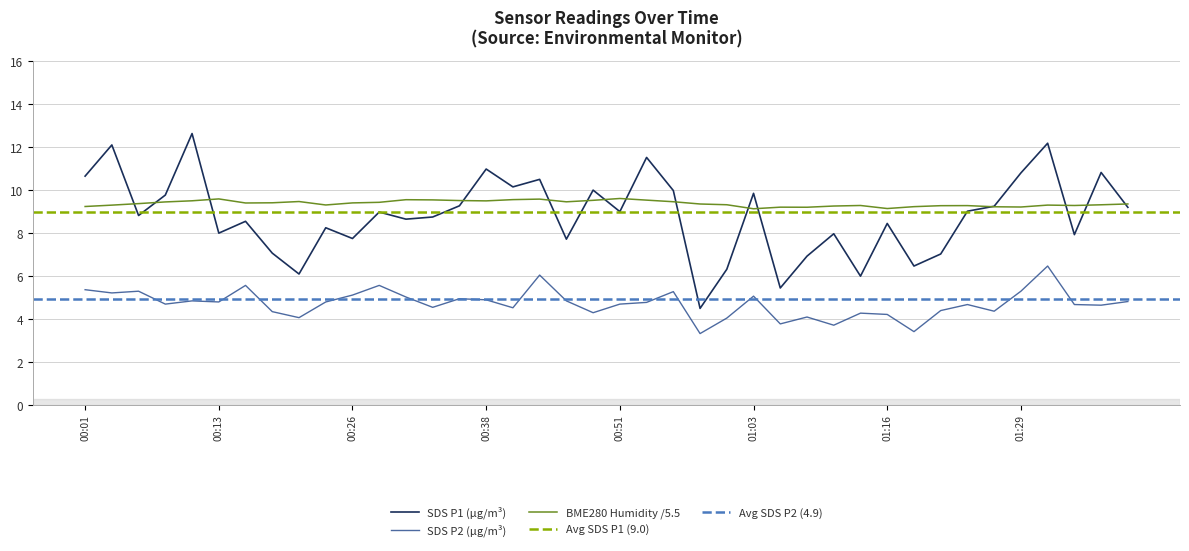

Reading left to right, what are all the values shown in this chart?

SDS_P1: 00:01=10.7	00:03=12.1	00:06=8.8	00:08=9.8	00:11=12.6	00:13=8.0	00:16=8.6	00:18=7.1	00:21=6.1	00:23=8.2	00:26=7.8	00:28=9.0	00:31=8.7	00:33=8.8	00:36=9.3	00:38=11.0	00:41=10.2	00:43=10.5	00:46=7.7	00:48=10.0	00:51=9.0	00:53=11.5	00:56=10.0	00:58=4.5	01:01=6.3	01:03=9.8	01:06=5.5	01:08=6.9	01:11=8.0	01:14=6.0	01:16=8.4	01:19=6.5	01:21=7.0	01:24=9.0	01:26=9.2	01:29=10.8	01:31=12.2	01:34=7.9	01:36=10.8	01:39=9.2
SDS_P2: 00:01=5.4	00:03=5.2	00:06=5.3	00:08=4.7	00:11=4.8	00:13=4.8	00:16=5.6	00:18=4.3	00:21=4.1	00:23=4.8	00:26=5.1	00:28=5.6	00:31=5.0	00:33=4.5	00:36=5.0	00:38=4.9	00:41=4.5	00:43=6.0	00:46=4.8	00:48=4.3	00:51=4.7	00:53=4.8	00:56=5.3	00:58=3.3	01:01=4.0	01:03=5.1	01:06=3.8	01:08=4.1	01:11=3.7	01:14=4.3	01:16=4.2	01:19=3.4	01:21=4.4	01:24=4.7	01:26=4.4	01:29=5.3	01:31=6.5	01:34=4.7	01:36=4.7	01:39=4.8
BME280_humidity: 00:01=9.2	00:03=9.3	00:06=9.4	00:08=9.5	00:11=9.5	00:13=9.6	00:16=9.4	00:18=9.4	00:21=9.5	00:23=9.3	00:26=9.4	00:28=9.4	00:31=9.6	00:33=9.5	00:36=9.5	00:38=9.5	00:41=9.6	00:43=9.6	00:46=9.5	00:48=9.5	00:51=9.6	00:53=9.5	00:56=9.5	00:58=9.4	01:01=9.3	01:03=9.1	01:06=9.2	01:08=9.2	01:11=9.3	01:14=9.3	01:16=9.1	01:19=9.2	01:21=9.3	01:24=9.3	01:26=9.2	01:29=9.2	01:31=9.3	01:34=9.3	01:36=9.3	01:39=9.4